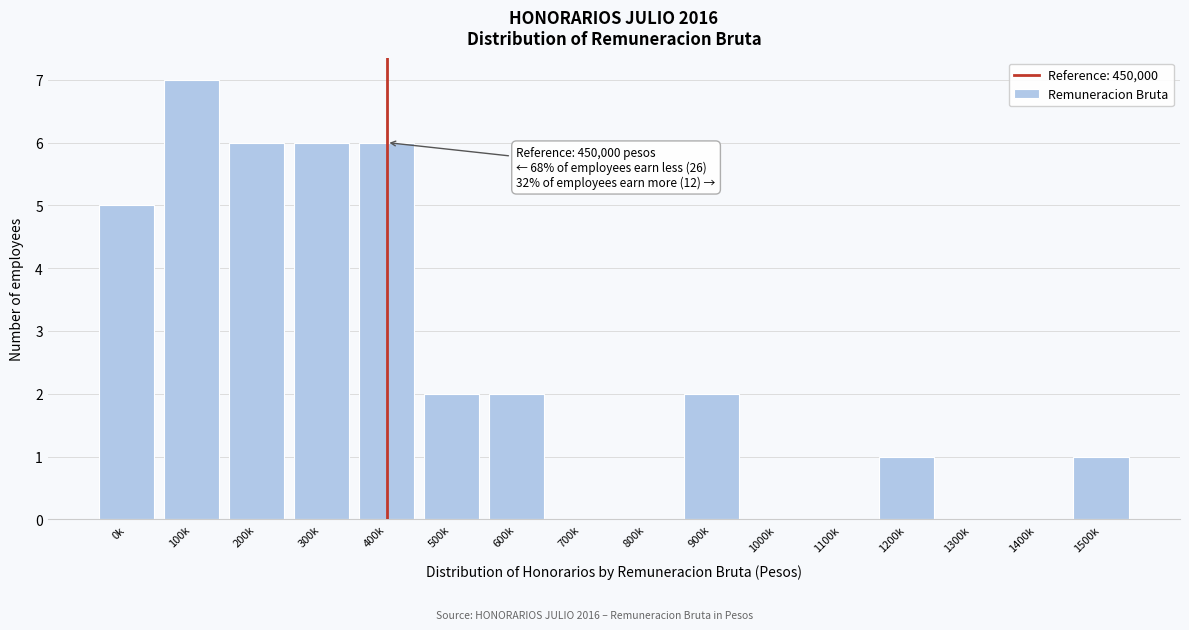

Reading right to left, transcribe all the data shown in this chart.

1500k=1	1400k=0	1300k=0	1200k=1	1100k=0	1000k=0	900k=2	800k=0	700k=0	600k=2	500k=2	400k=6	300k=6	200k=6	100k=7	0k=5